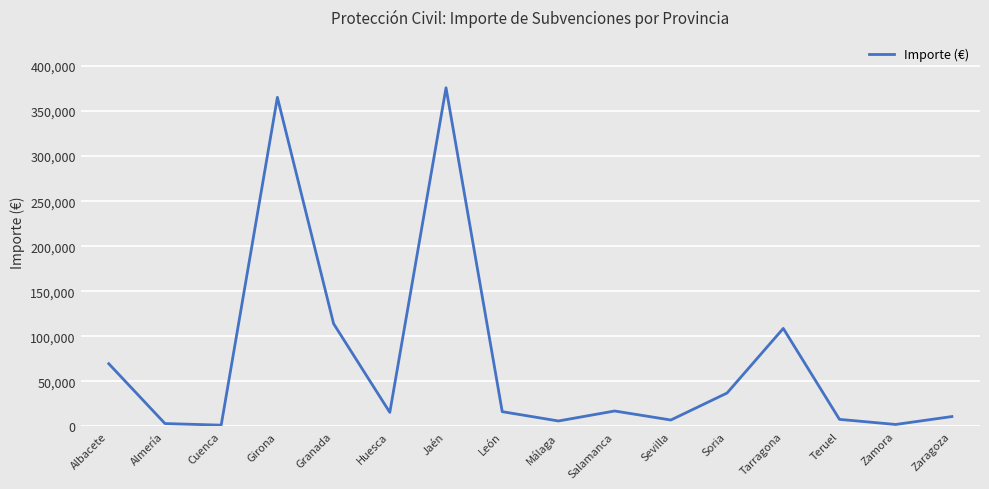

How many lines are shown in the chart?

1